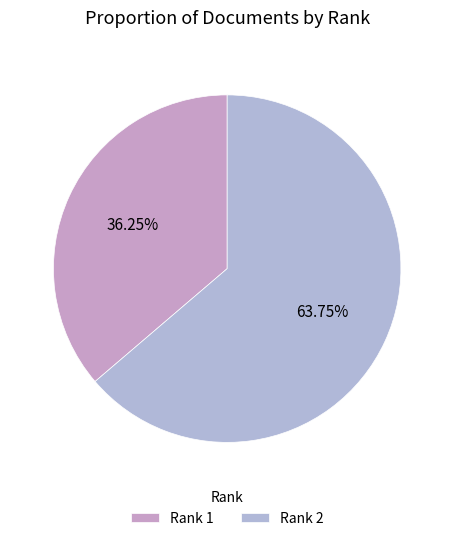

How many slices are in this pie chart?

2